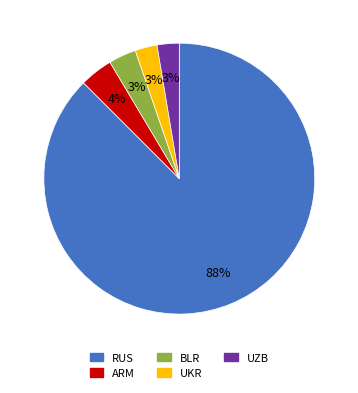

Which category has the biggest portion of the pie?

RUS